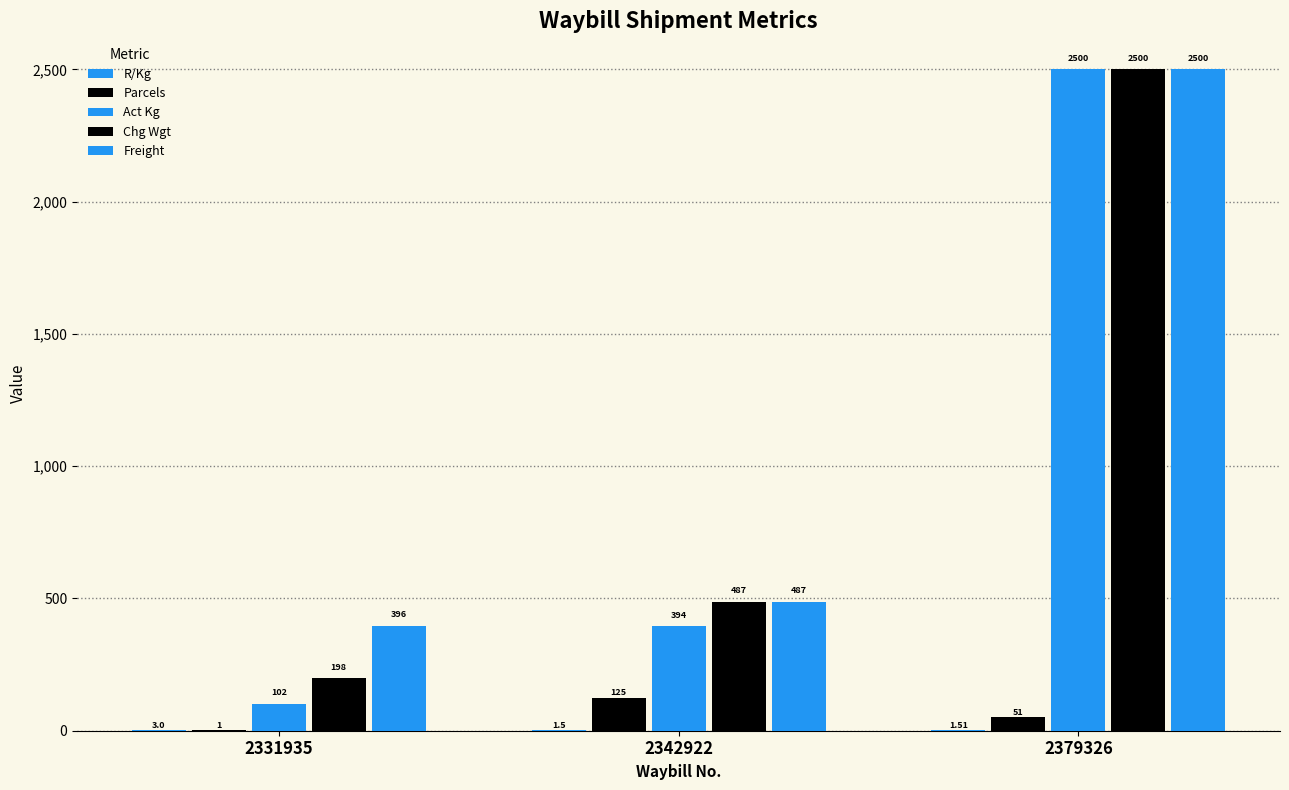

What is the difference between the Parcels values at 2379326 and 2342922?

74.0